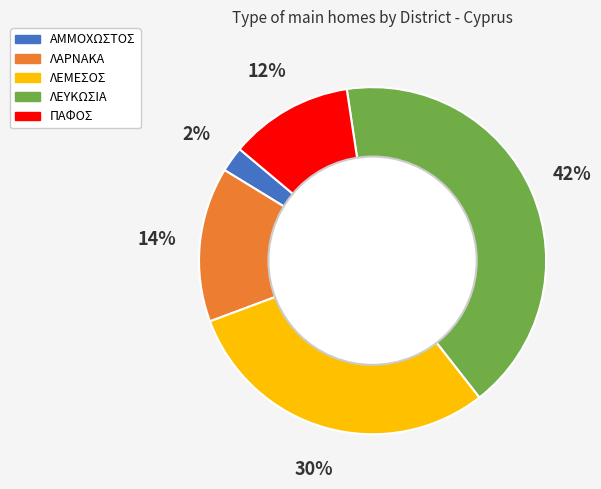

To the nearest percent, what portion does ΛΕΥΚΩΣΙΑ represent?

42%